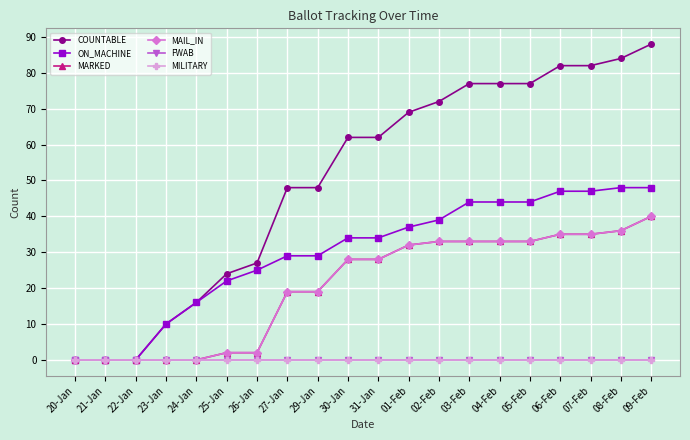

What is the value of the MARKED point at the 17th from the left?

35